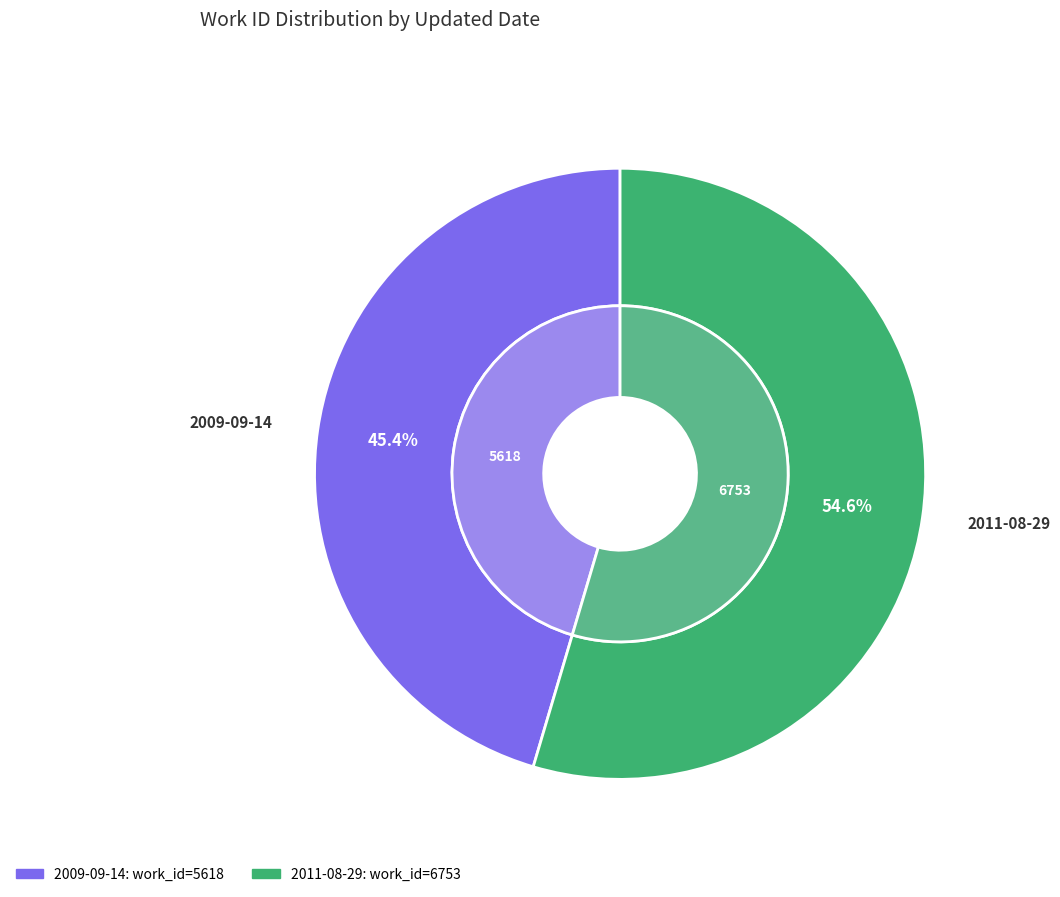

True or false: 2011-08-29 accounts for 46% of the total.

False